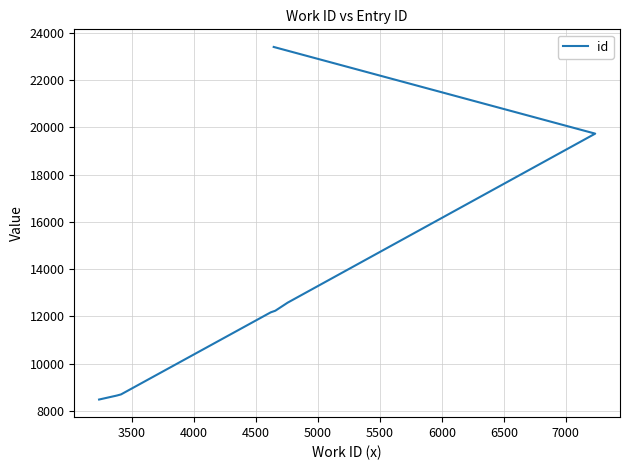

How many distinct data groups are displayed?

1